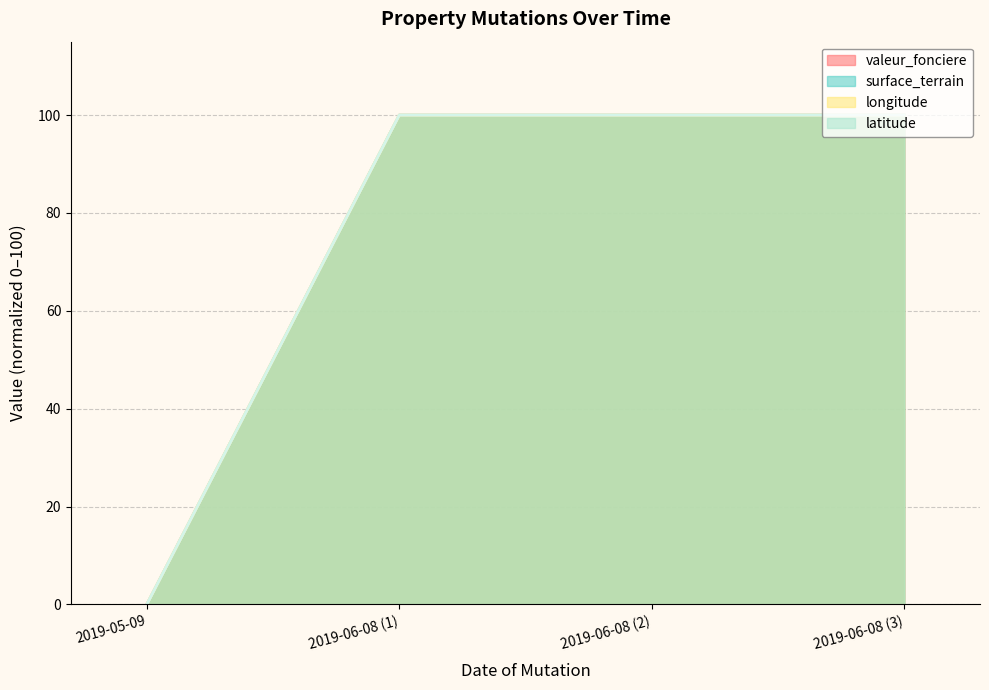

True or false: latitude has a value of 100.0 at 2019-06-08 (1).

True